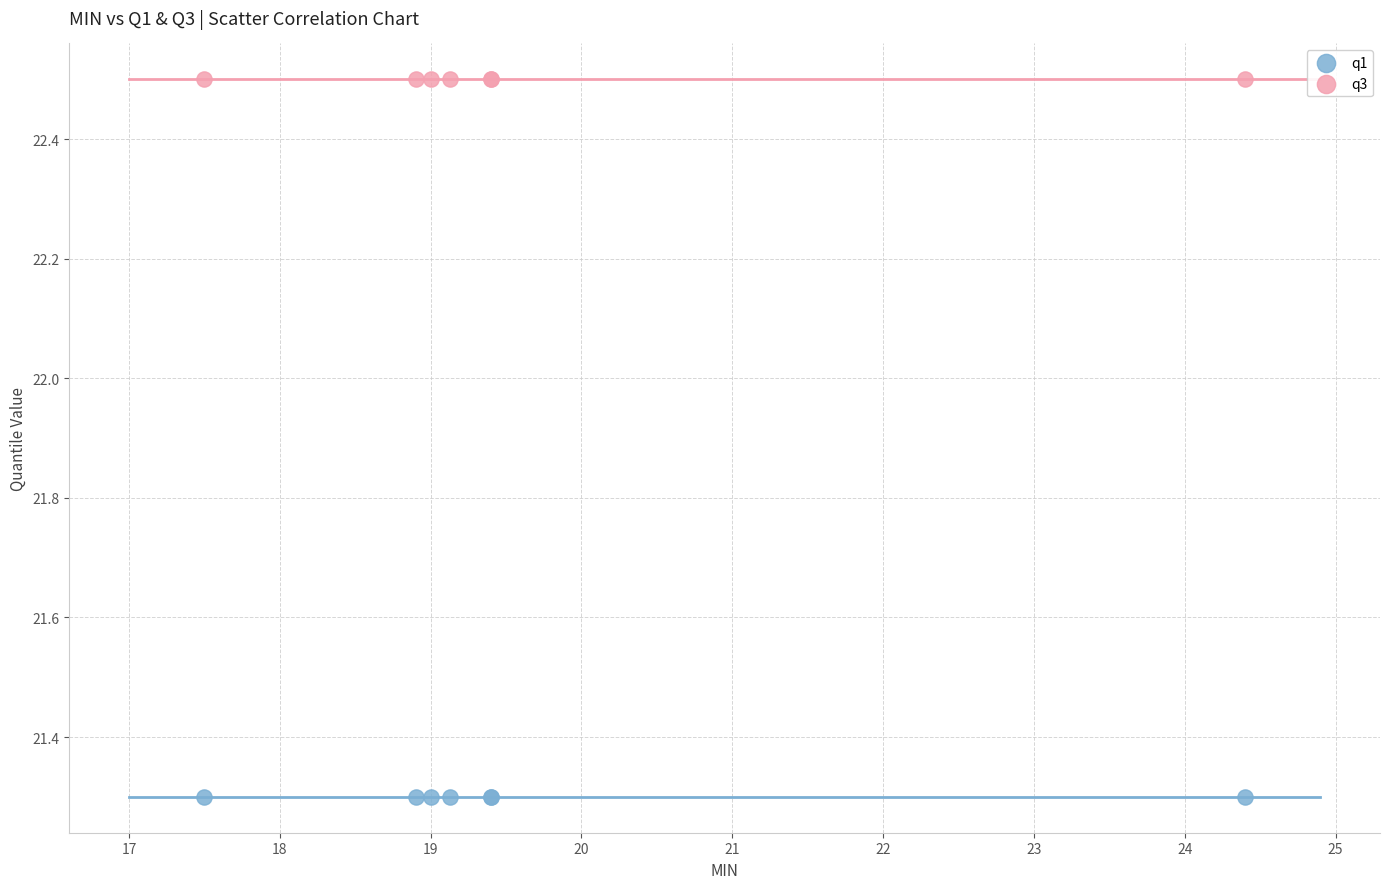

Which series contains the highest Y value?

q3